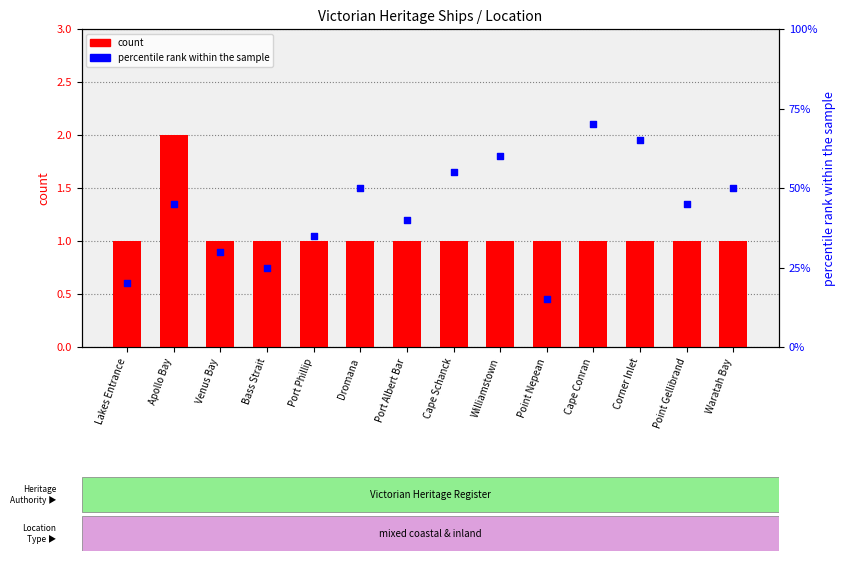

Which series has the largest total across all categories?

percentile rank within the sample